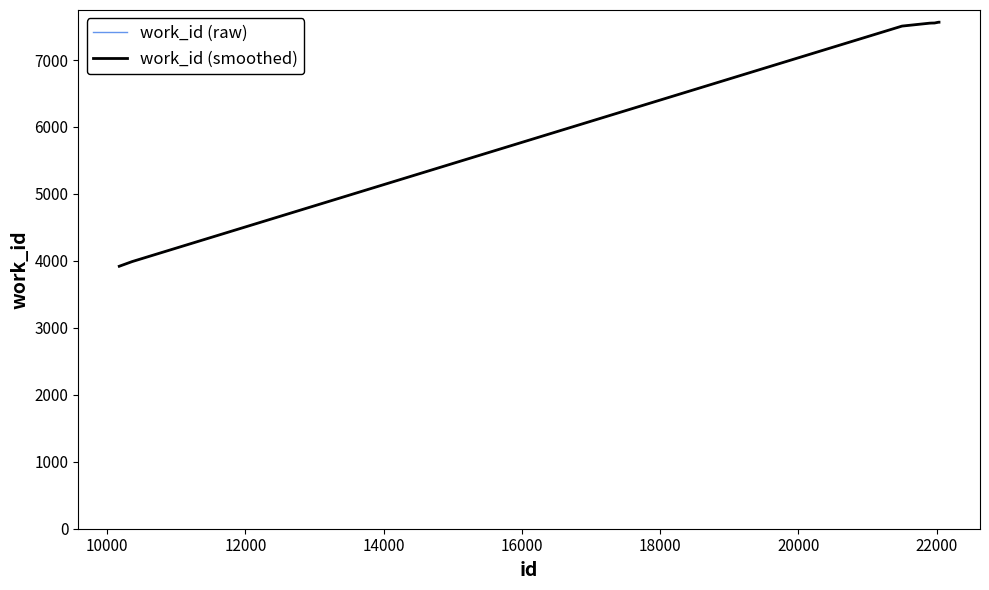

Reading left to right, list all the values displayed in this chart.

work_id (raw): 3920	3990	7507	7551	7551	7552	7553	7565	7565	7565
work_id (smoothed): 3920	3990	7507	7551	7551	7552	7553	7565	7565	7565